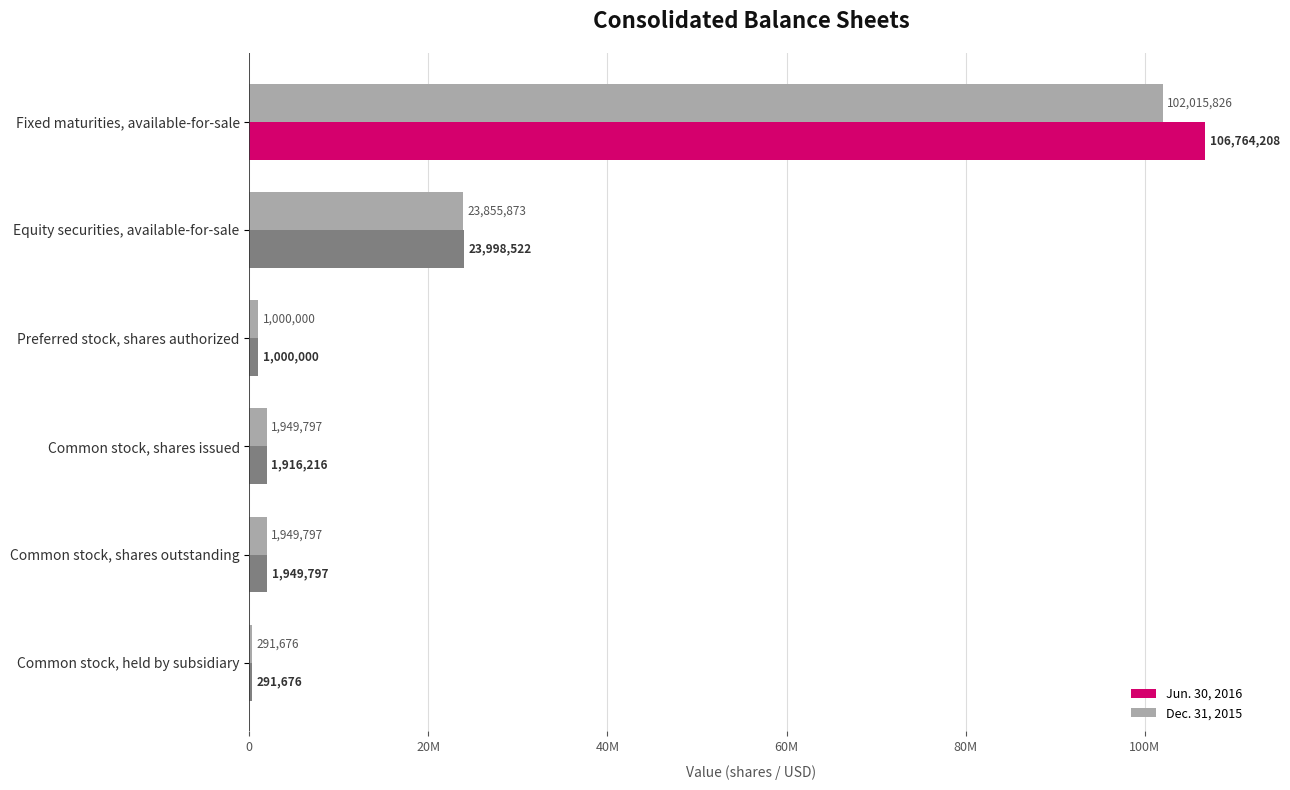

What are all the series names shown in the legend?

Jun. 30, 2016, Dec. 31, 2015